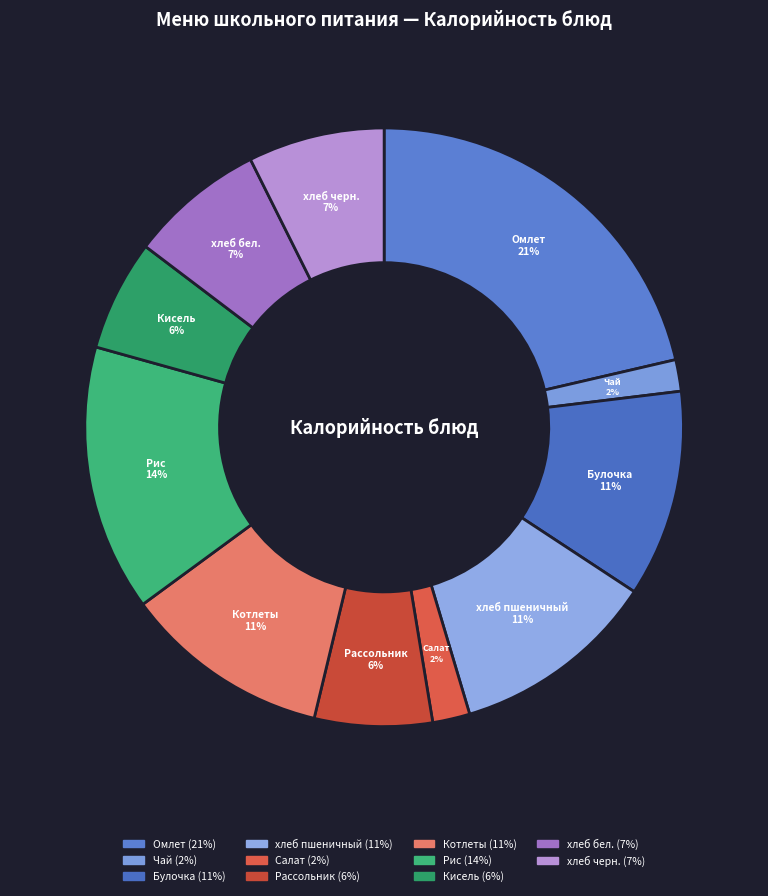

Is there any slice that represents more than half of the pie?

No